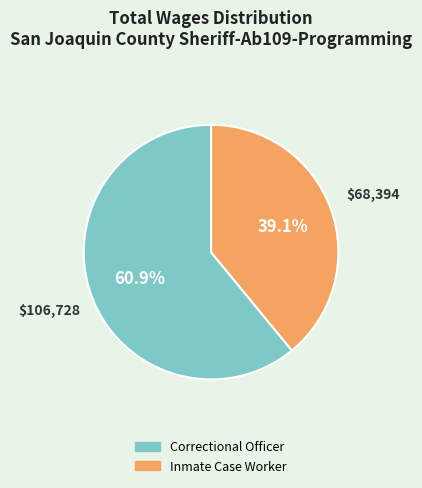

Count the number of slices in the pie.

2